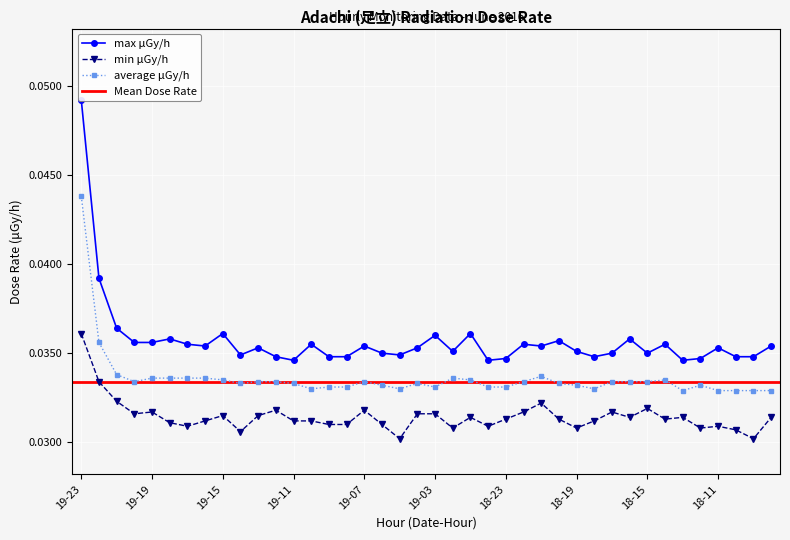

List the series in order of their peak value, lowest first.

min, average, max